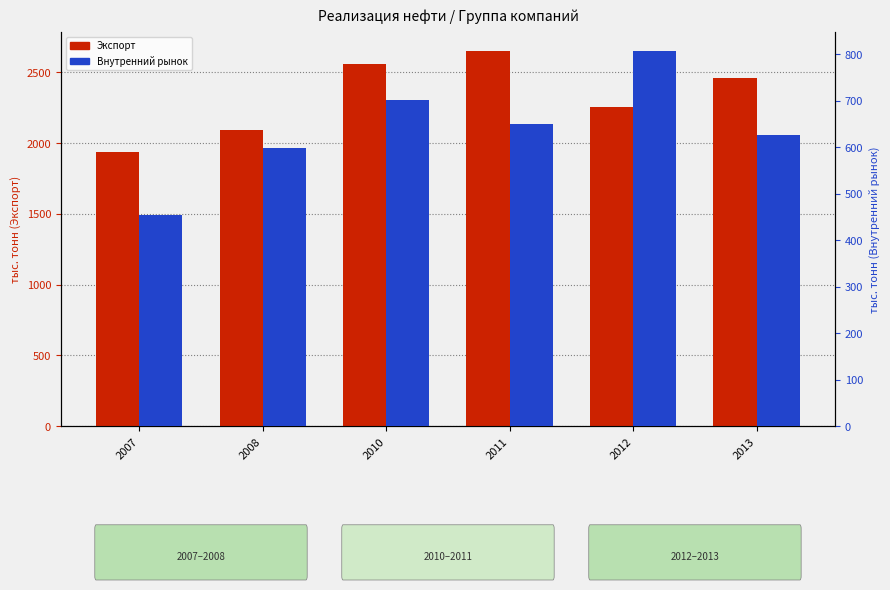

Which category has the lowest value in the Внутренний рынок series?

2007